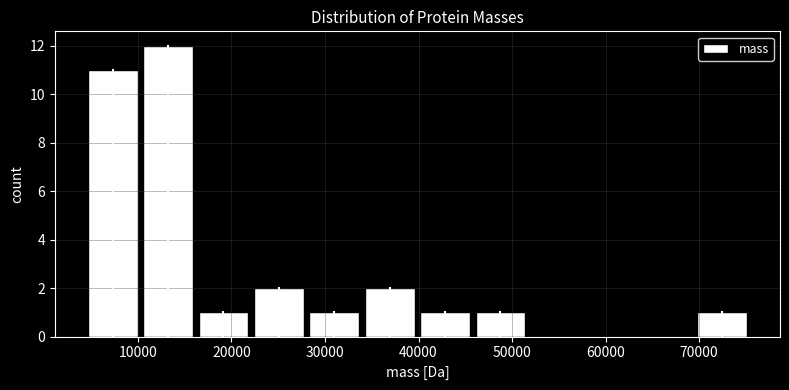

How tall is the bar that spans 16000 to 22000 on the x-axis? Neither the bar edges nor the heights are printed on the chart, so give them approximately, as read against the axes.

1